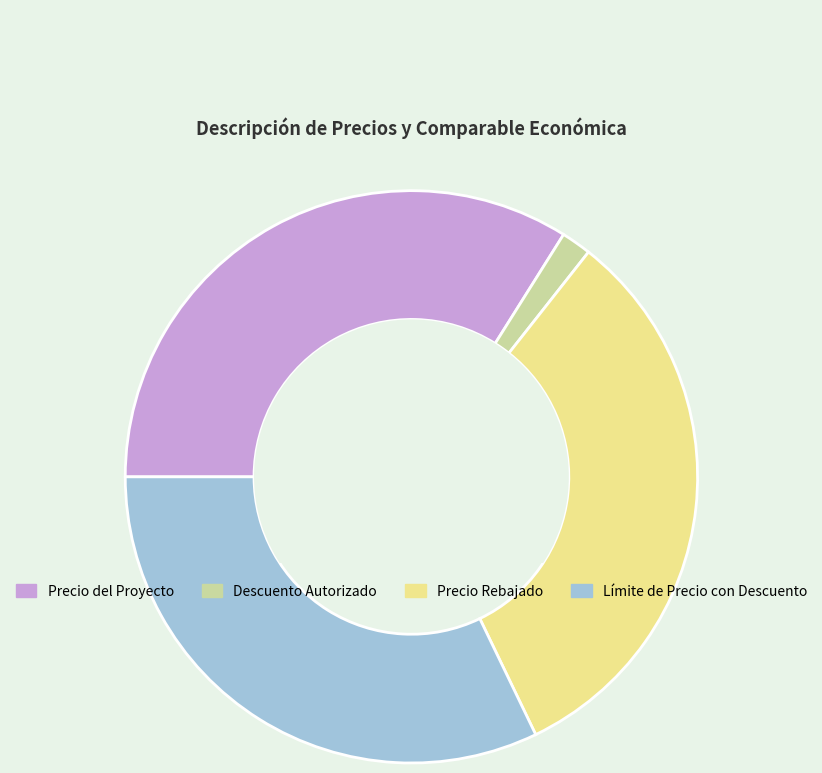

Count the number of slices in the pie.

4